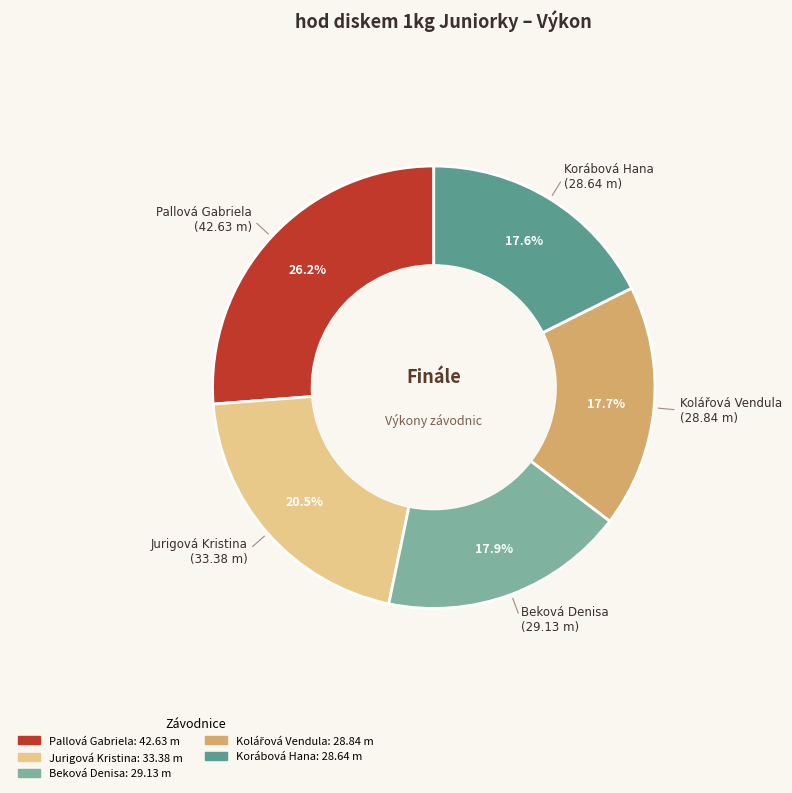

To the nearest percent, what is the combined percentage of Pallová Gabriela and Korábová Hana?

44%